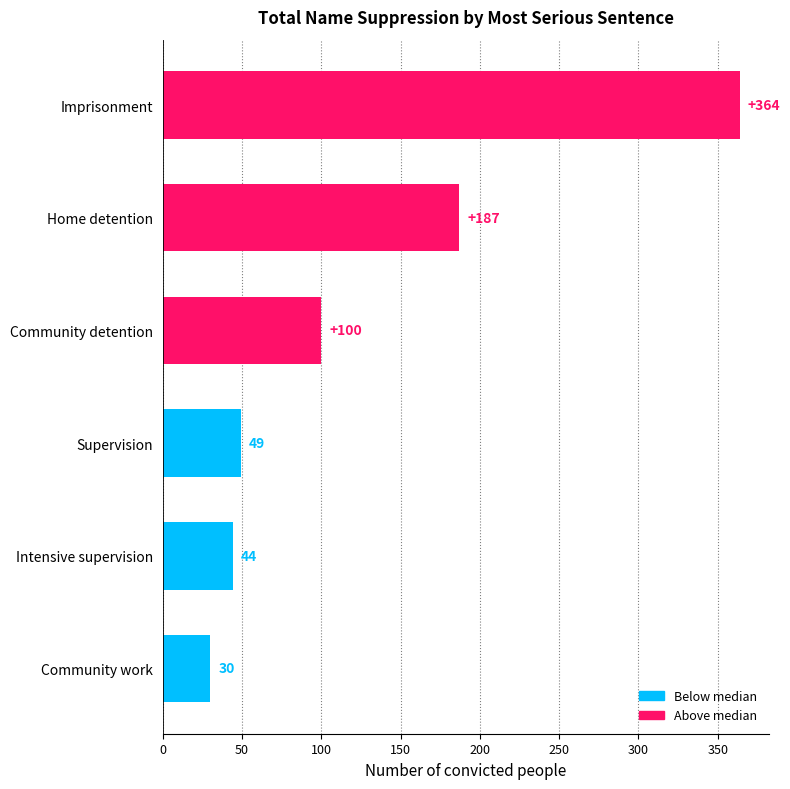

Is it true that the value at Community work is 43?

False